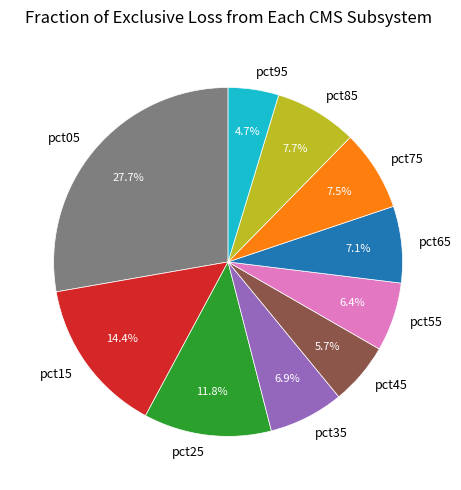

Which category has the biggest portion of the pie?

pct05